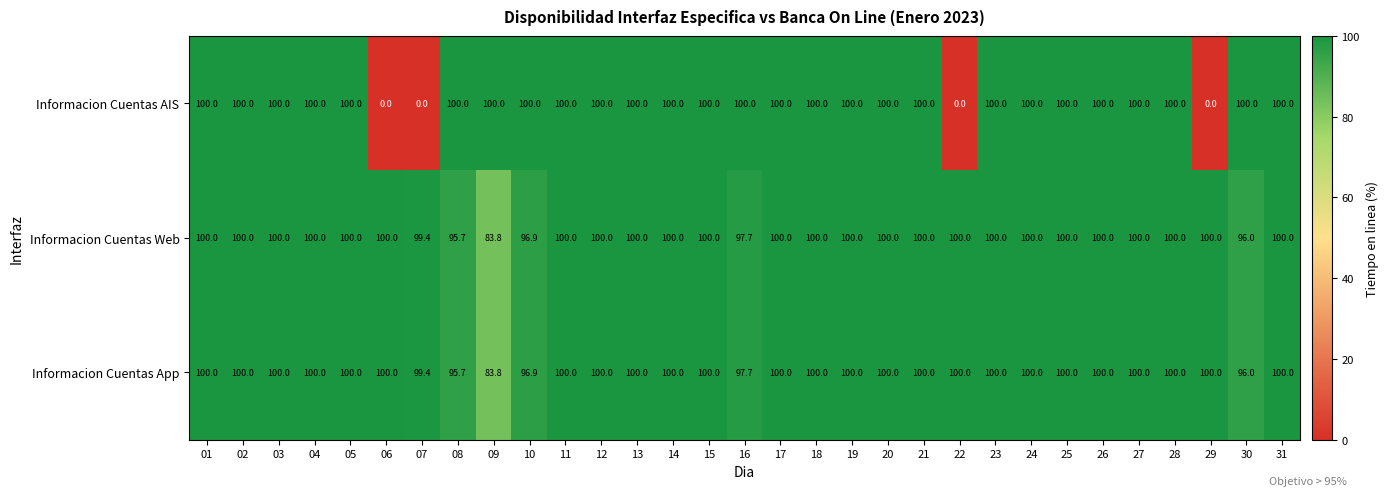

True or false: Informacion Cuentas AIS has a value of 100.0 at 11.

True